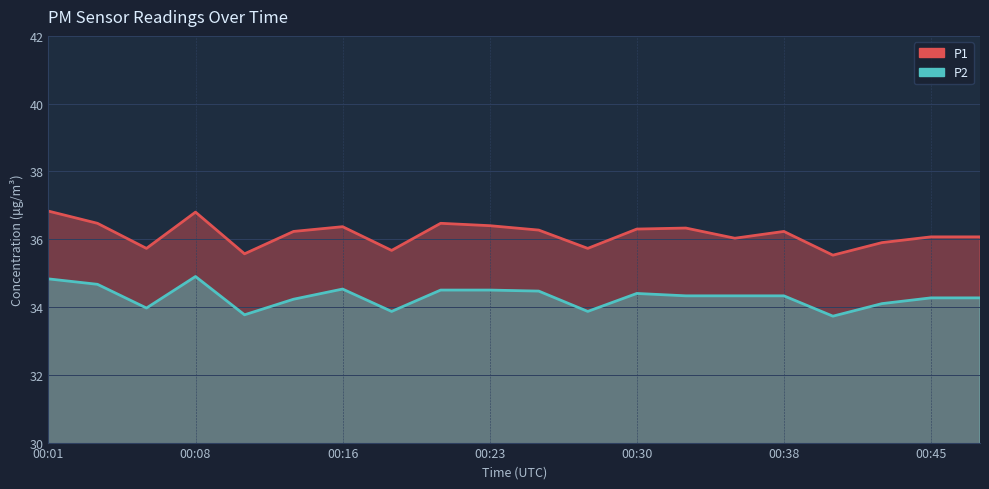

True or false: P1 and P2 intersect in this chart.

False